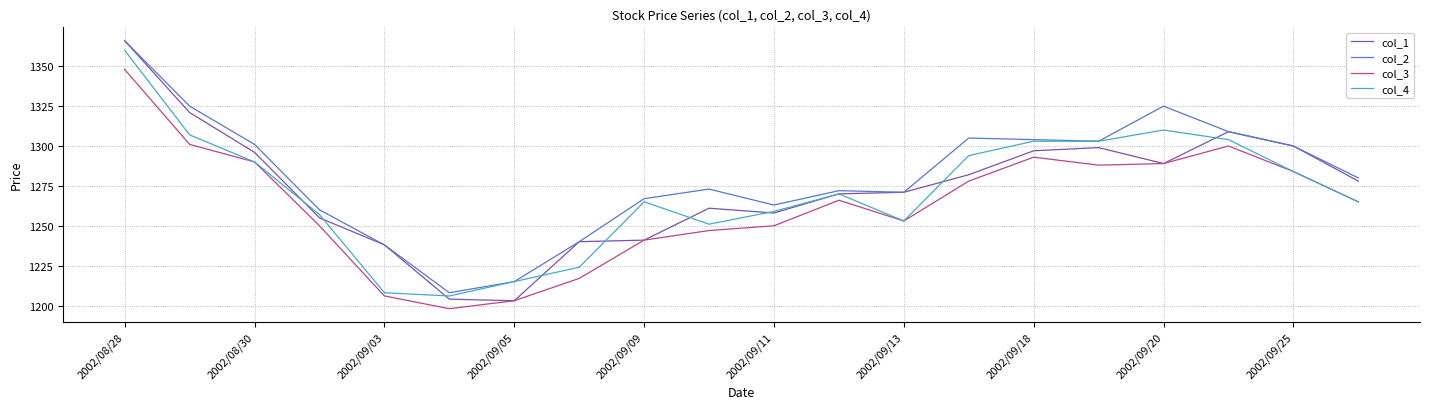

Which series has the largest range (max minus min)?

col_1